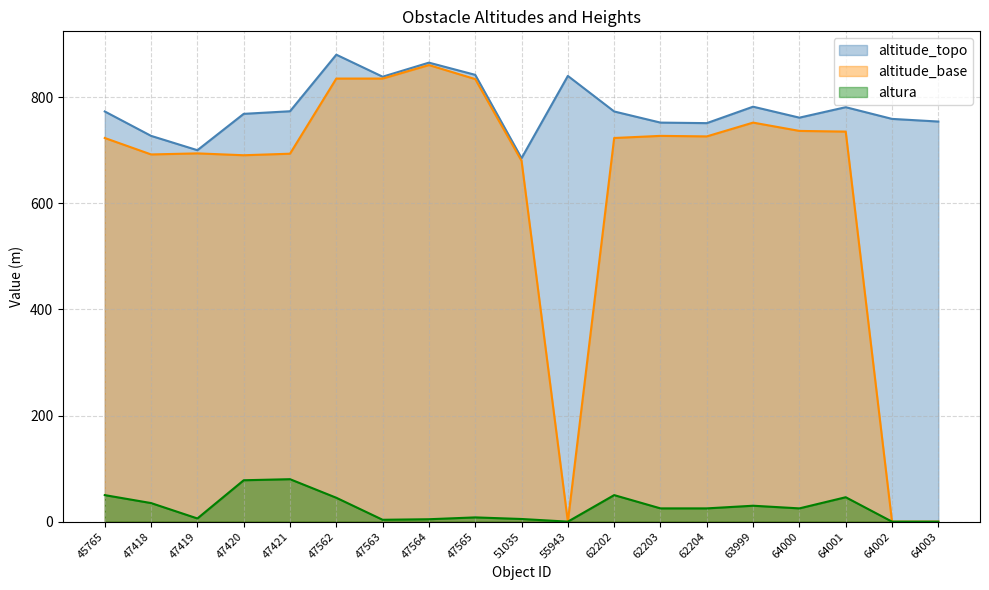

True or false: altitude_base has a value of 693.4 at 47421.

True